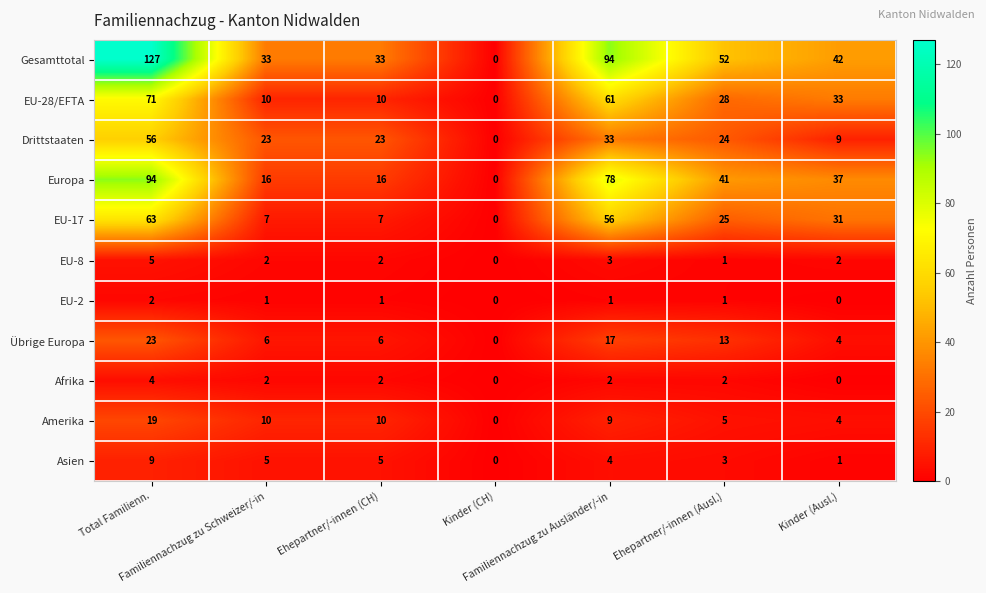

Rank the series by their maximum value, from highest to lowest.

Gesamttotal, Europa, EU-28/EFTA, EU-17, Drittstaaten, Übrige Europa, Amerika, Asien, EU-8, Afrika, EU-2